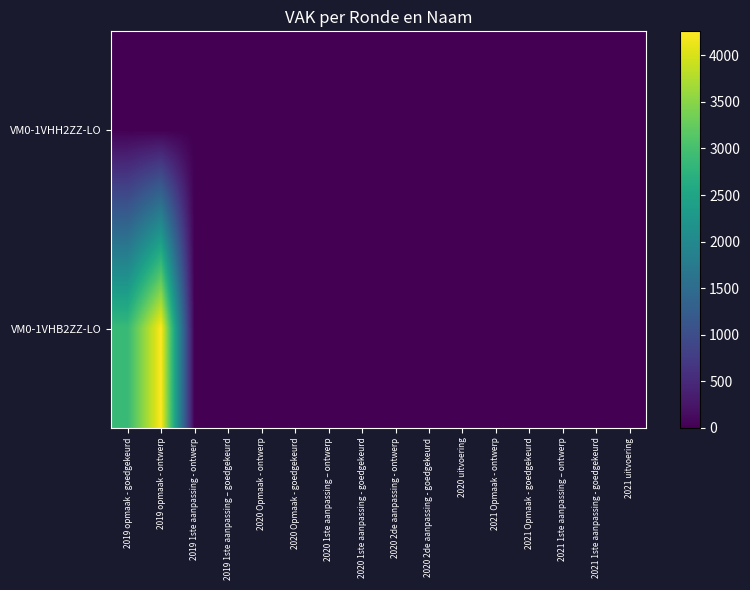

List the series in order of their overall mean, highest first.

VM0-1VHB2ZZ-LO, VM0-1VHH2ZZ-LO